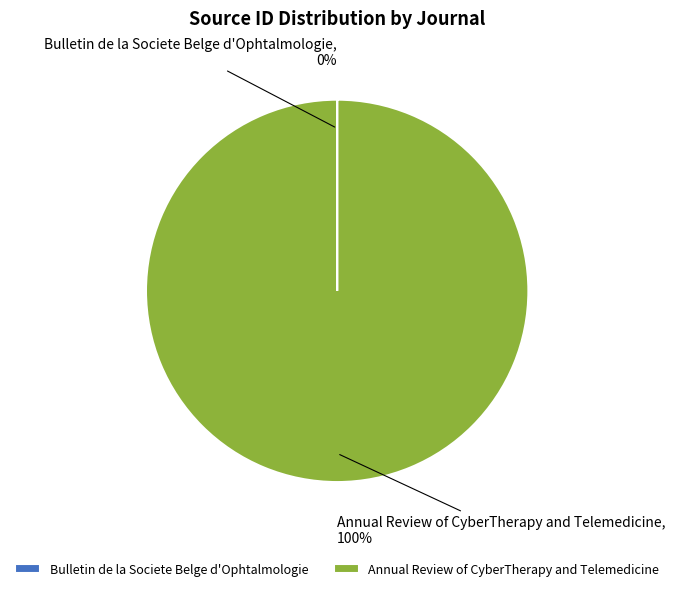

Which slice is the largest?

Annual Review of CyberTherapy and Telemedicine